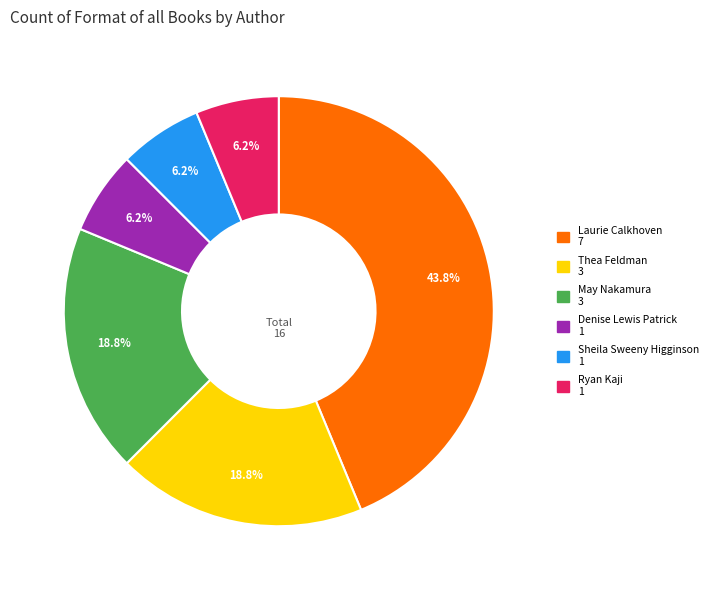

Is there a majority slice in this chart?

No